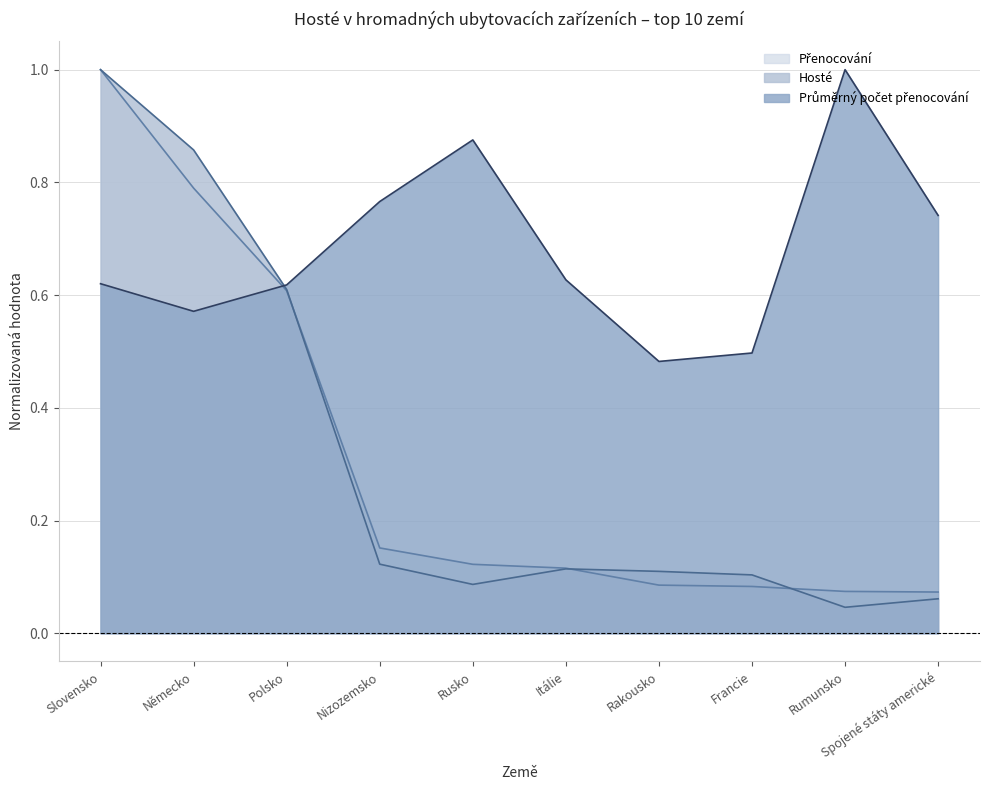

Which series has the largest total across all categories?

Průměrný počet přenocování